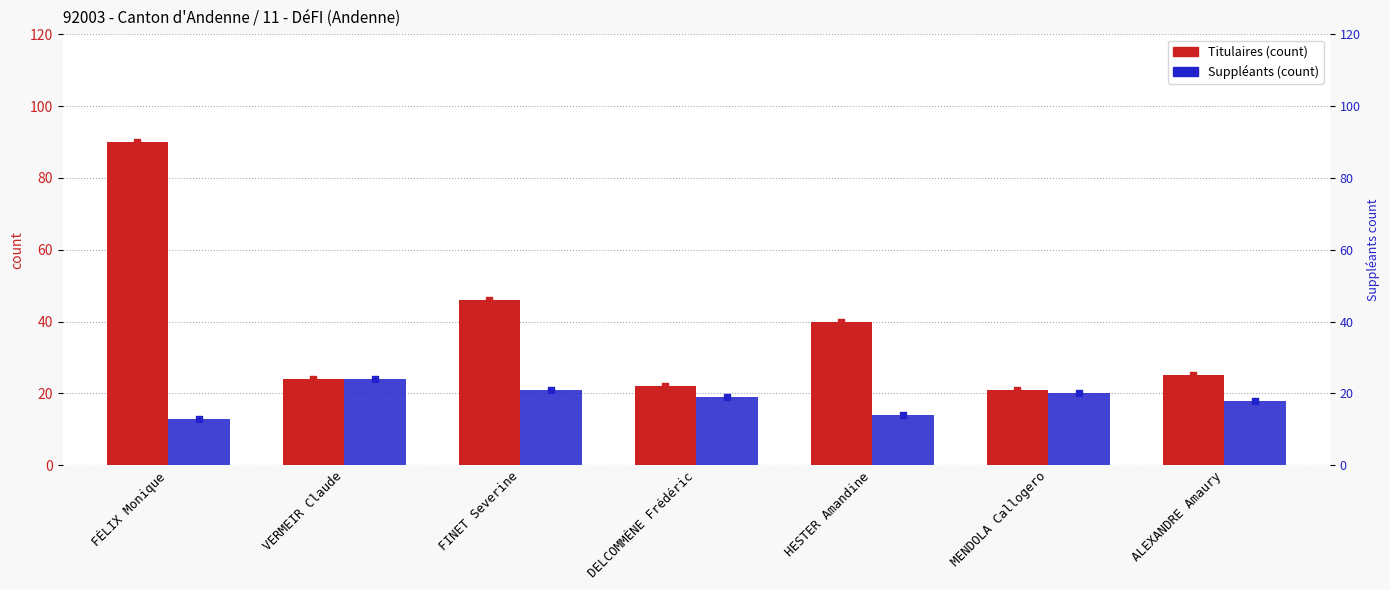

What is the total value across all series at MENDOLA Callogero?

41